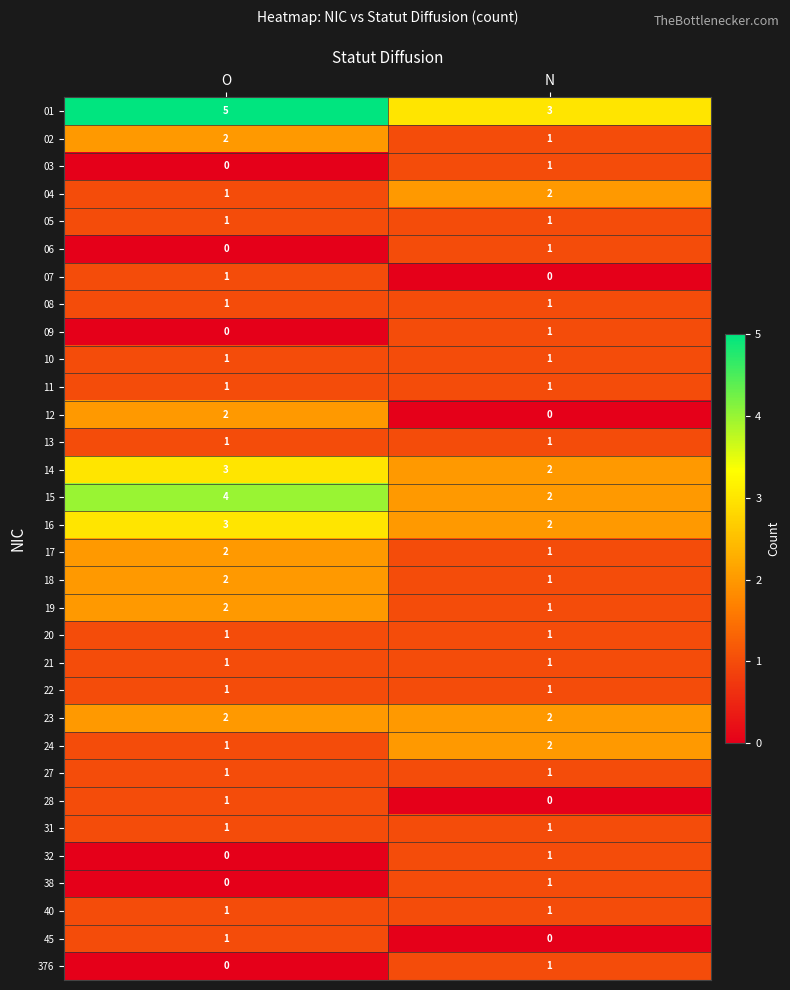

What is the difference between the highest and lowest values at N?

3